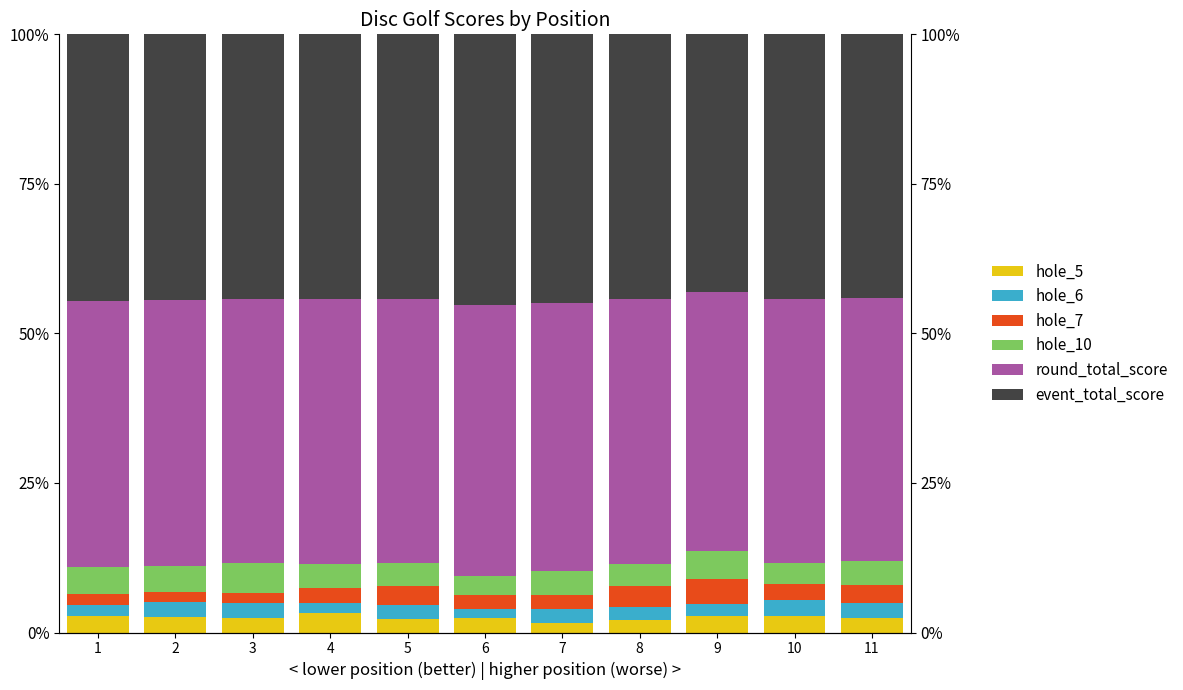

At how many categories does at least one series exceed 17?

11